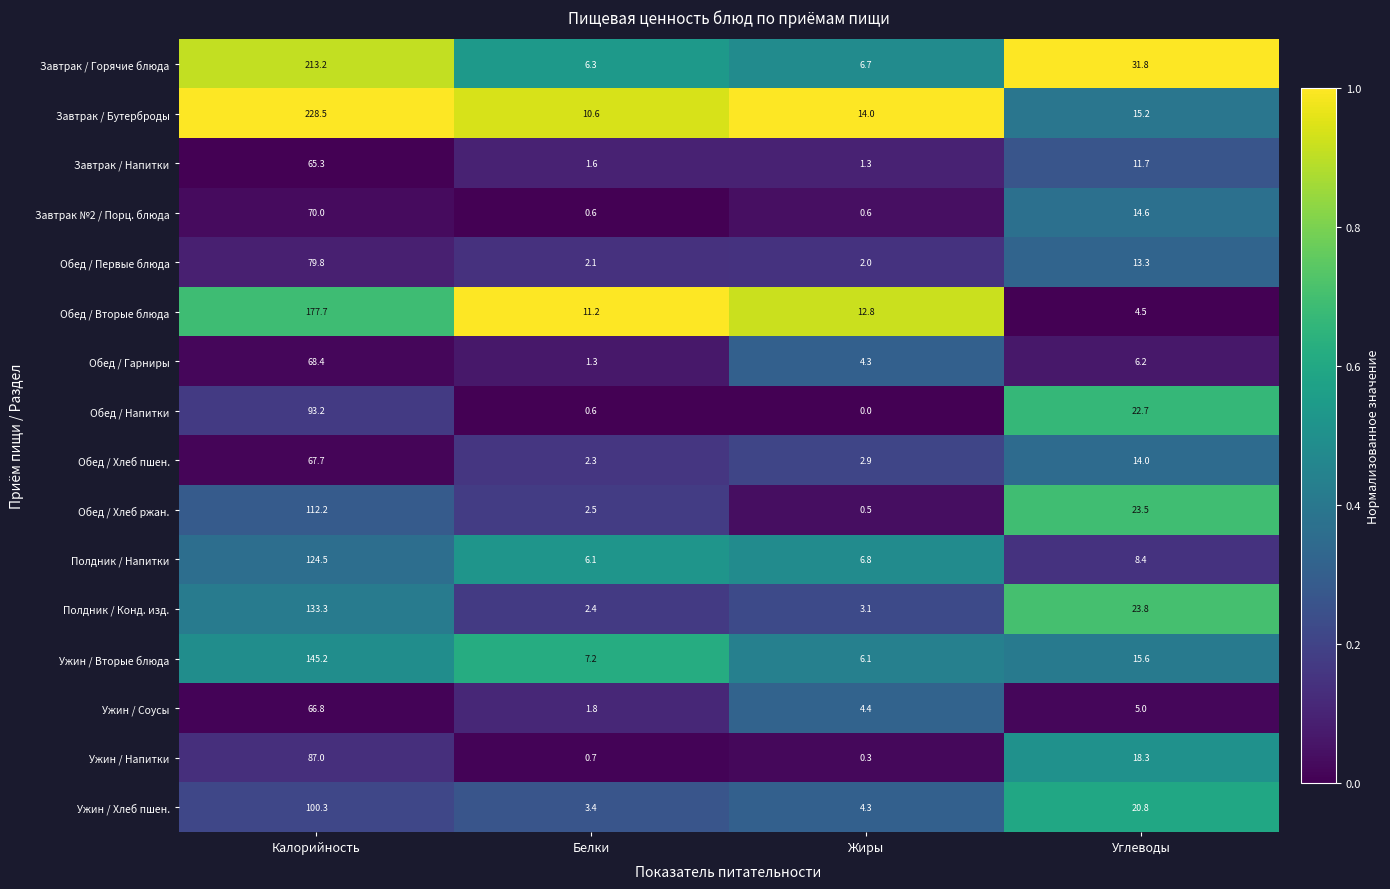

At which category is the sum across all series the highest?

Калорийность